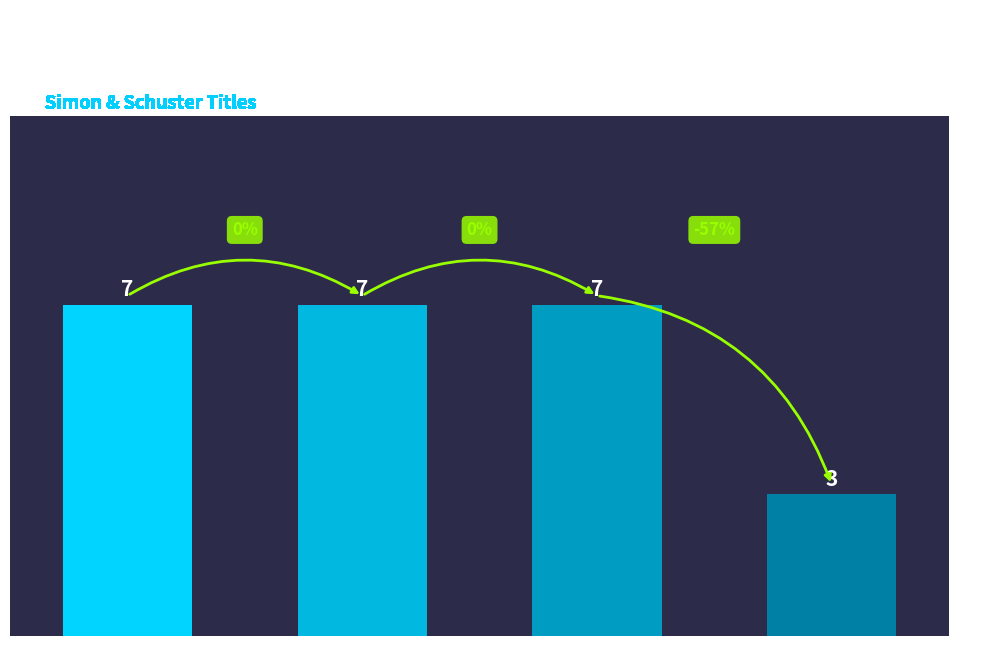

Are the bars grouped side by side (vs. stacked)?

No